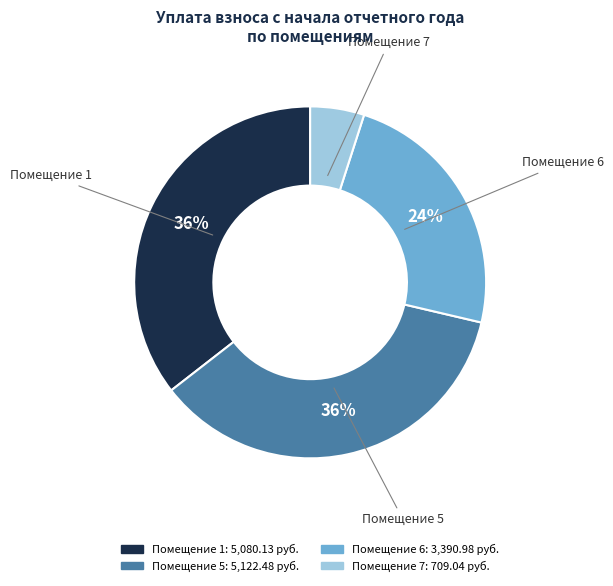

Does any single category account for the majority?

No